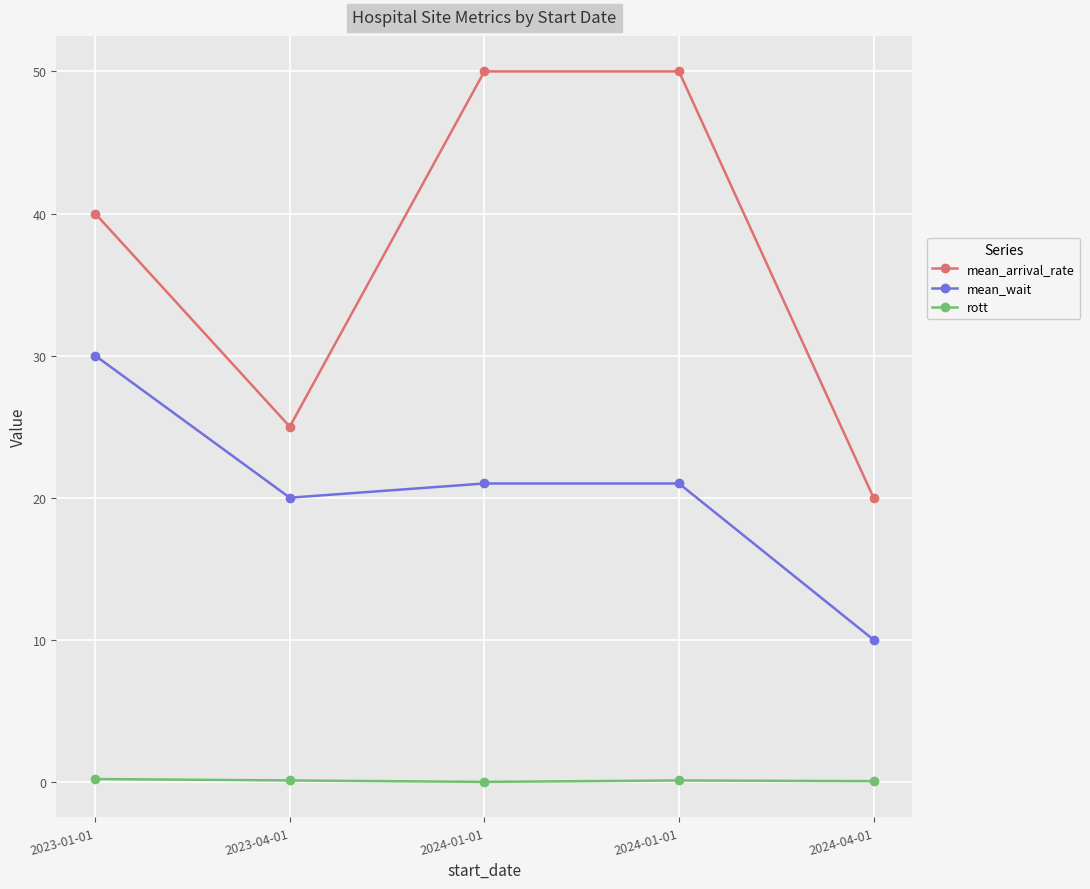

What is the difference between the highest and lowest values at 2023-04-01?

24.9